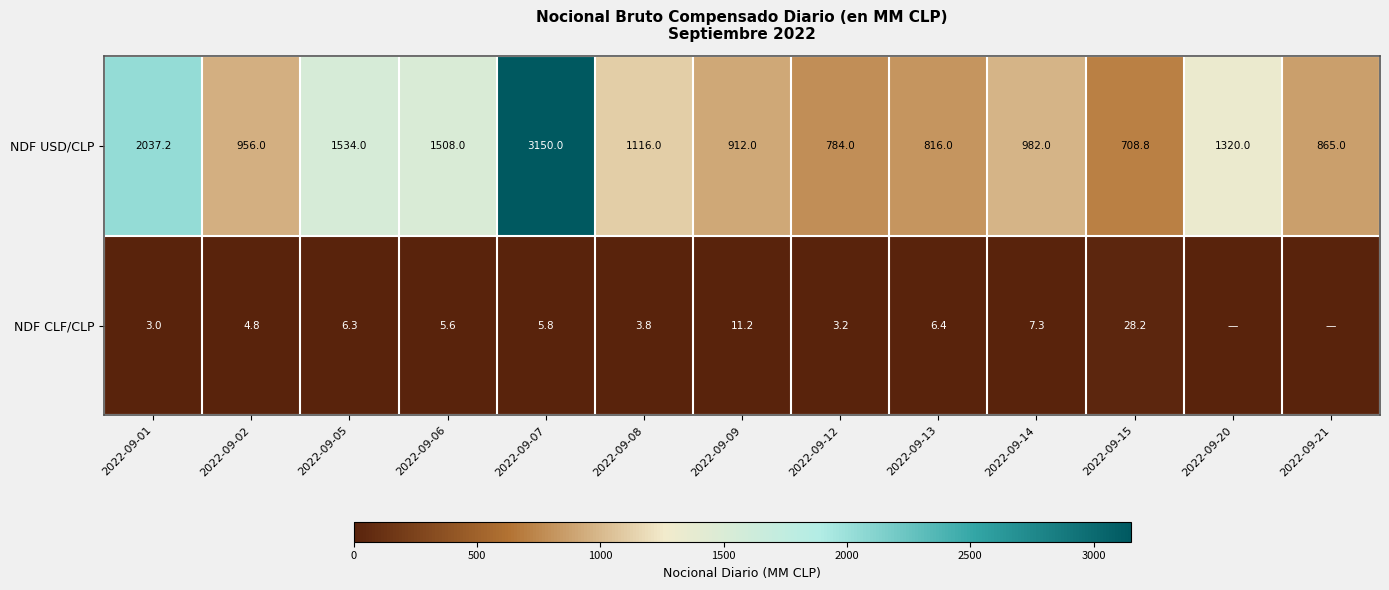

What is the spread (max minus min) of values at 2022-09-01?

2034.2